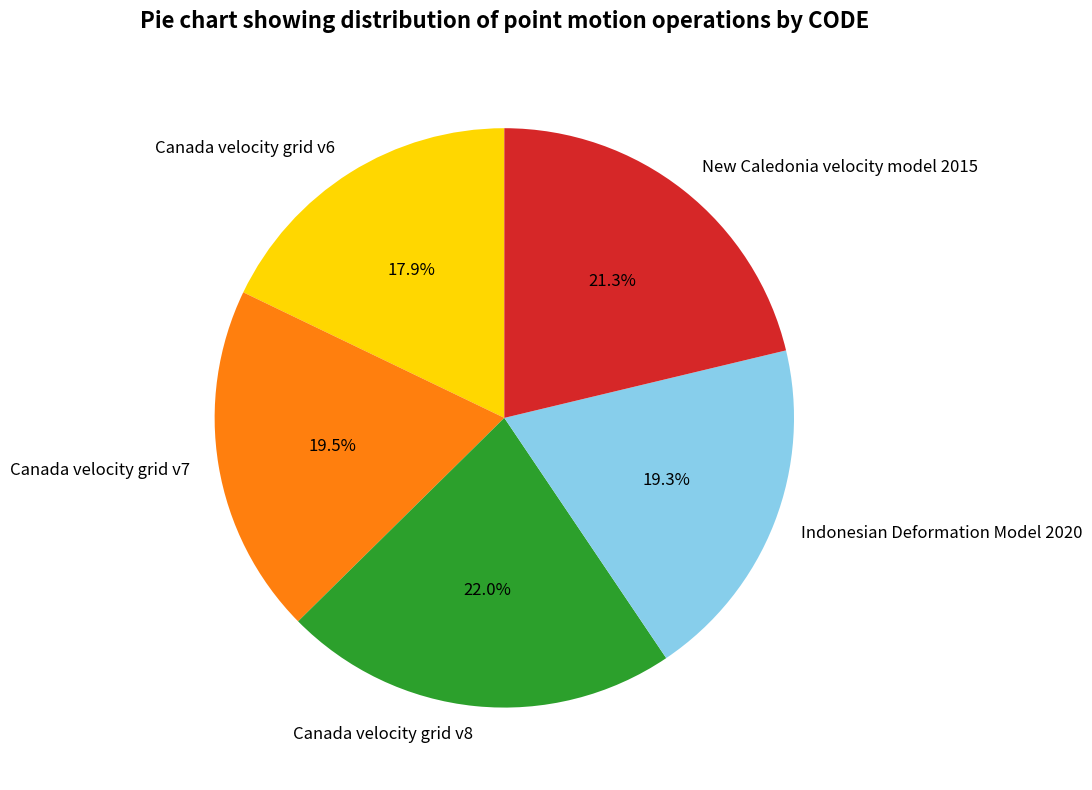

Which slice is the smallest?

Canada velocity grid v6